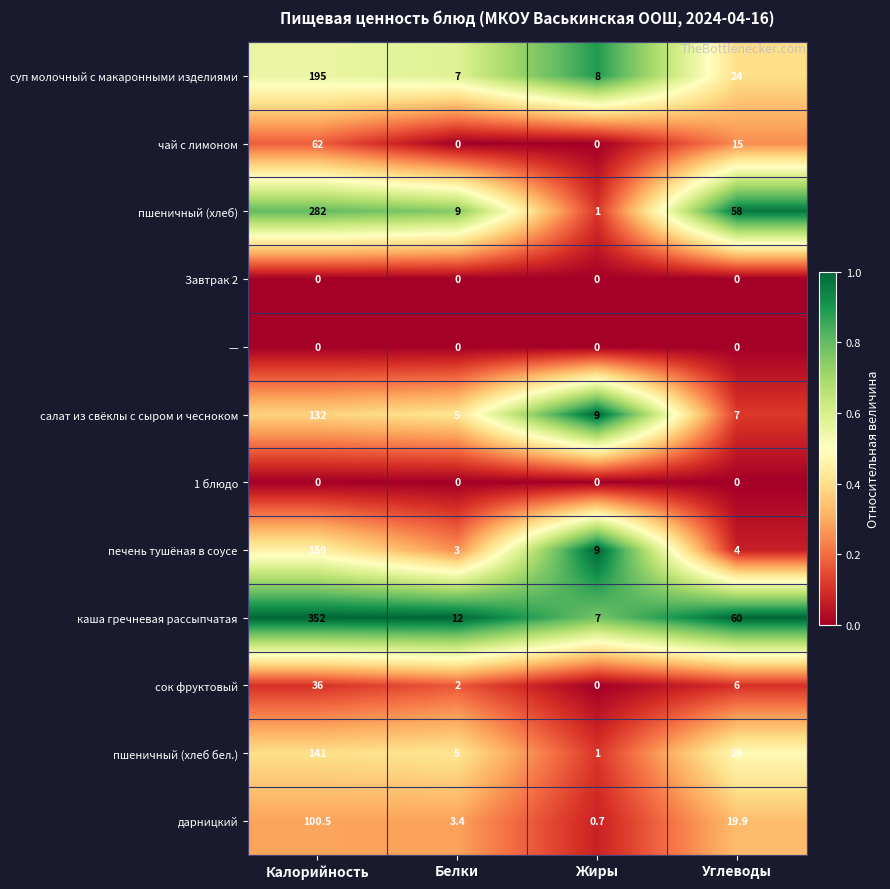

Where is сок фруктовый nearest to the value 18?

Углеводы